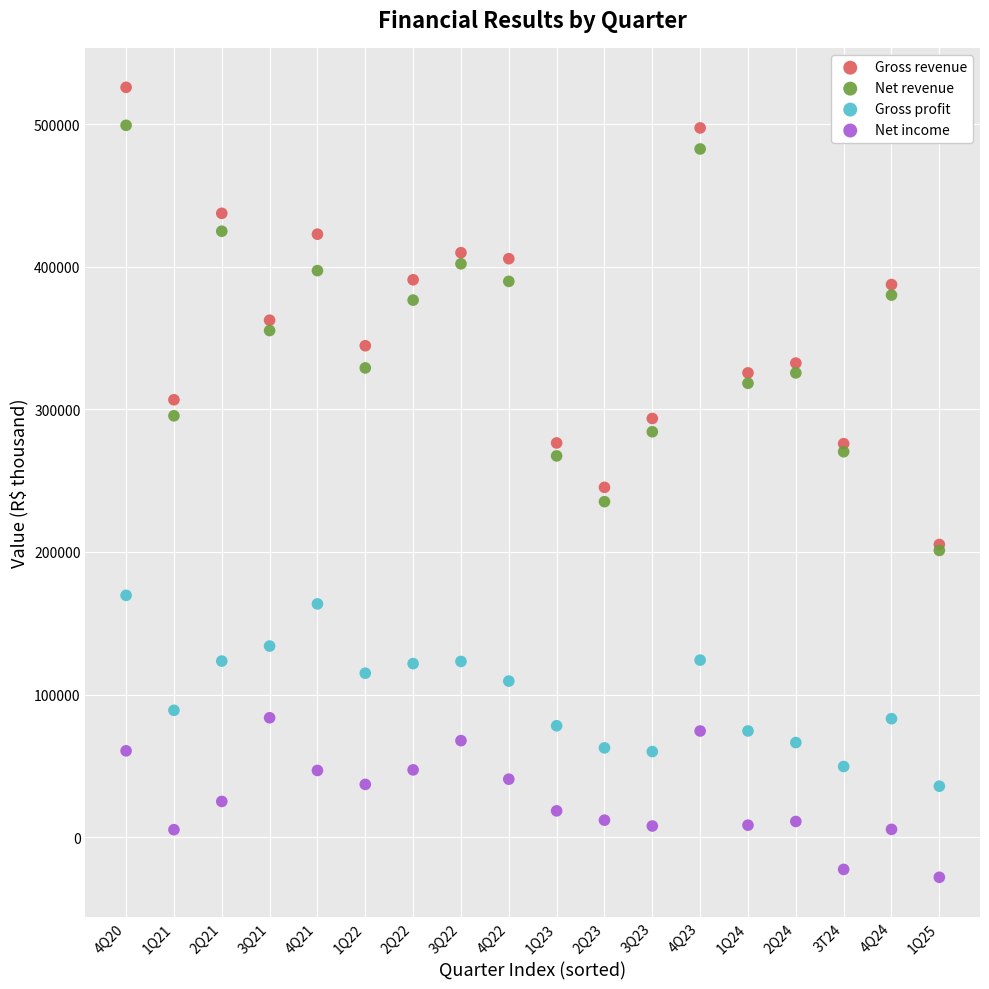

What are all the series names shown in the legend?

Gross revenue, Net revenue, Gross profit, Net income